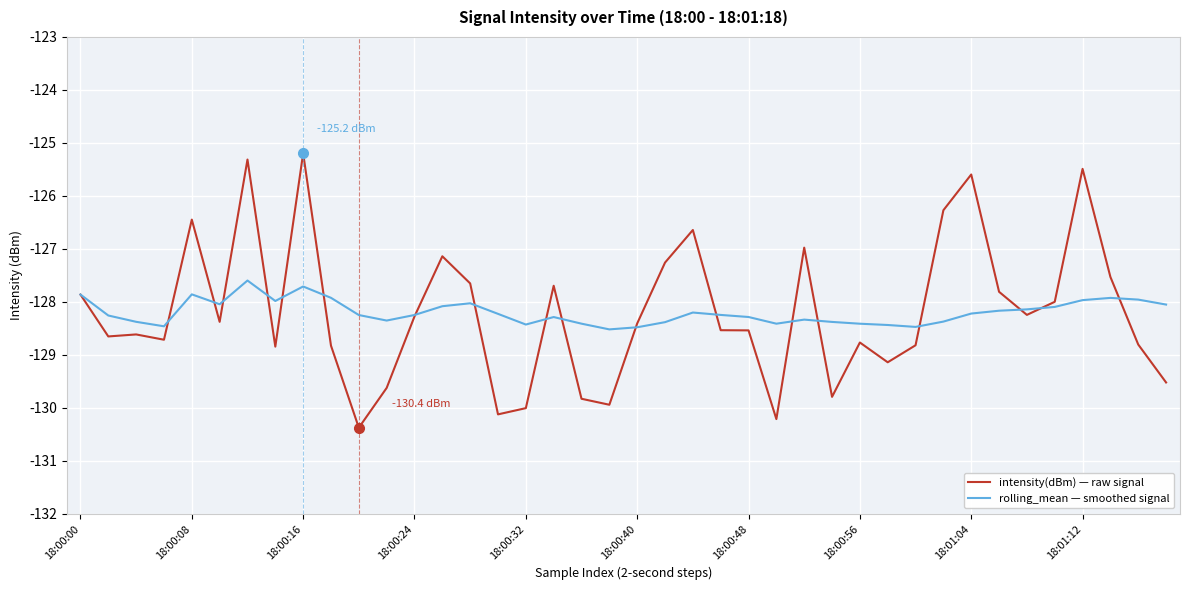

List the series in order of their peak value, lowest first.

rolling_mean — smoothed signal, intensity(dBm) — raw signal